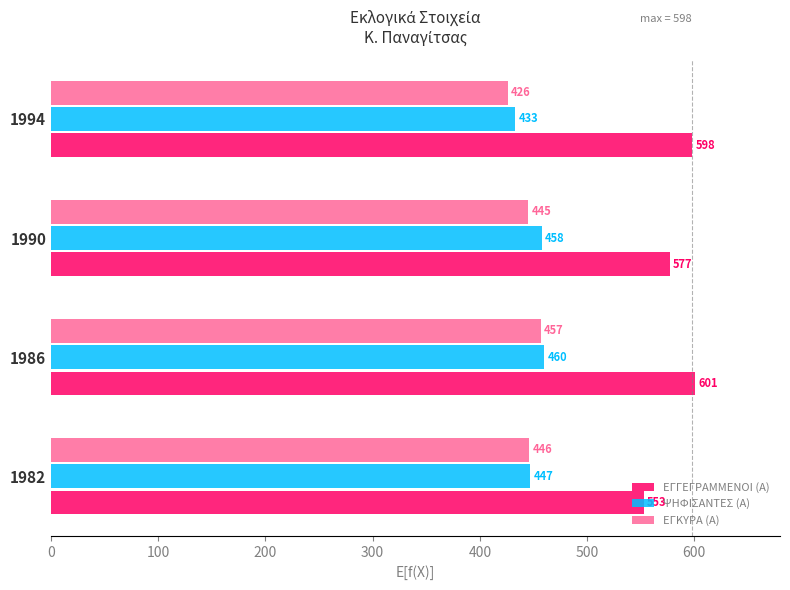

Where is ΨΗΦΙΣΑΝΤΕΣ (Α) nearest to the value 446?

1982